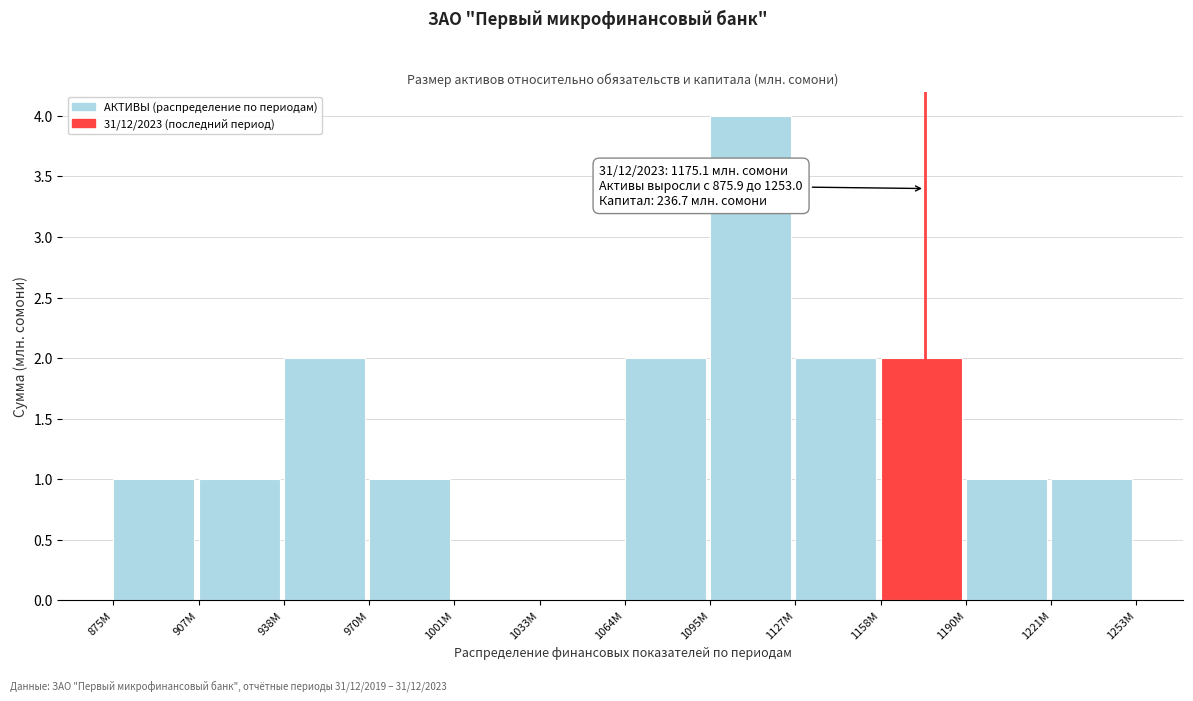

Reading left to right, transcribe all the data shown in this chart.

875M=1	907M=1	938M=2	970M=1	1001M=0	1033M=0	1064M=2	1095M=4	1127M=2	1158M=2	1190M=1	1221M=1